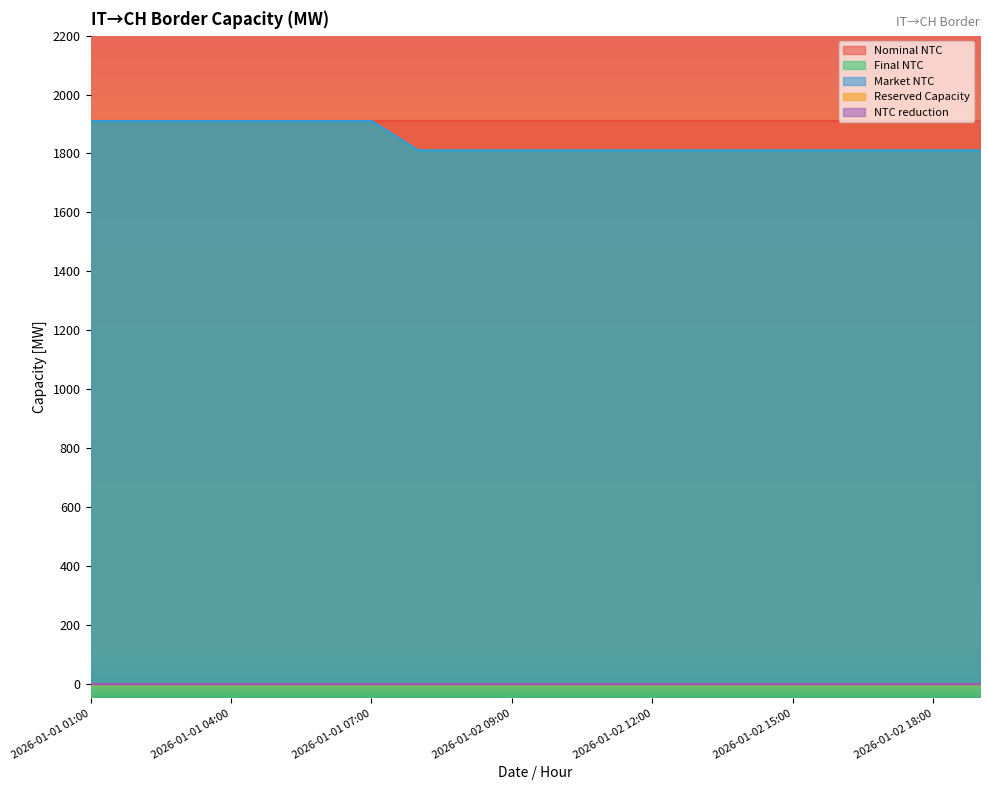

At which category does the chart reach its peak across all series?

2026-01-01 01:00